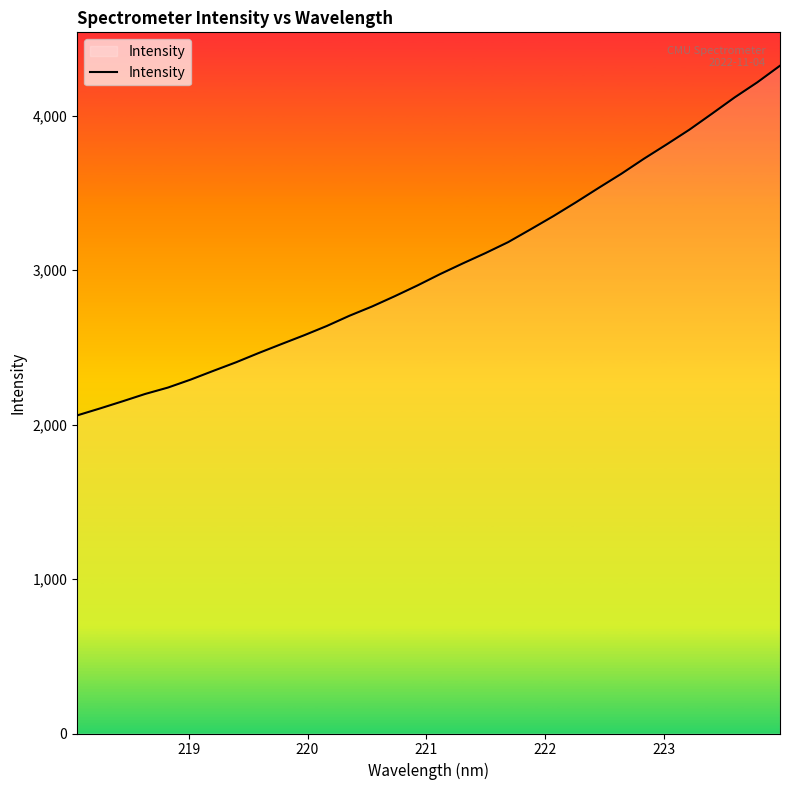

What is the maximum value shown in the chart?

4324.5